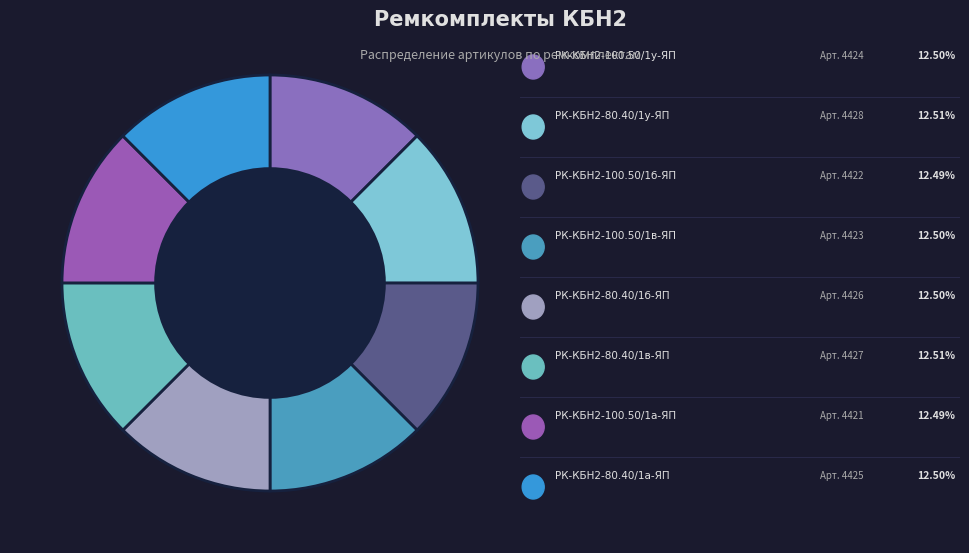

Which category has the smallest portion of the pie?

РК-КБН2-100.50/1а-ЯП